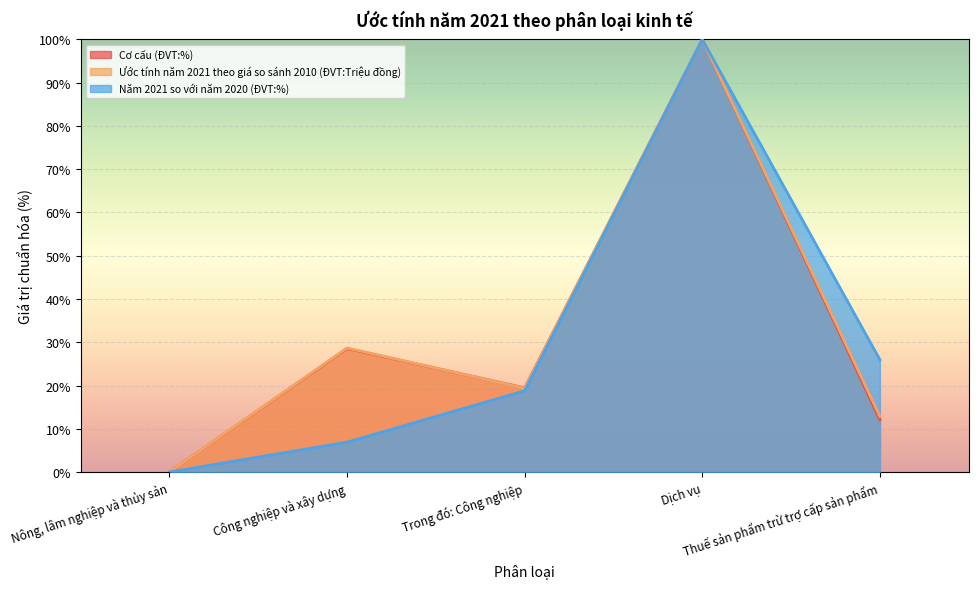

Is the value of Ước tính năm 2021 theo giá so sánh 2010 (ĐVT:Triệu đồng) at Công nghiệp và xây dựng greater than the value of Cơ cấu (ĐVT:%) at Công nghiệp và xây dựng?

Yes